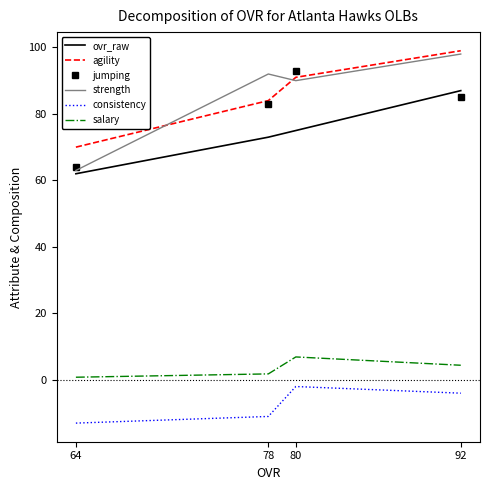

Rank the series at 78 from highest to lowest value.

strength, agility, jumping, ovr_raw, salary, consistency